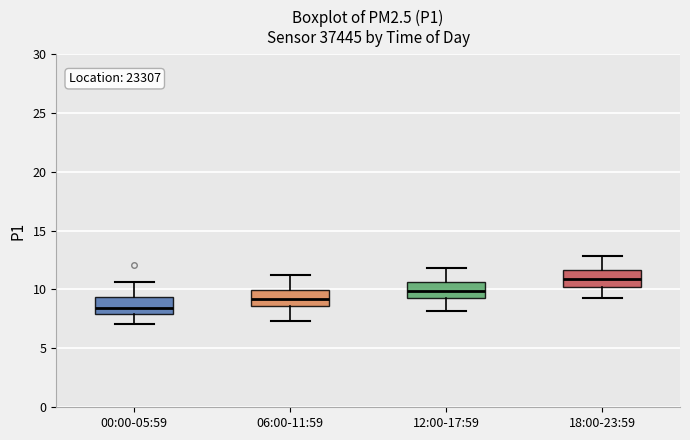

Reading left to right, read every box against the y-axis: the position of its median line, the range the box covers, and the ends of its whiskers. The values are not printed on the chart, so give them approximately, as read against the axis.

00:00-05:59: median 8.5, box 8.0 to 9.5, whiskers 7.0 to 10.5
06:00-11:59: median 9.0, box 8.5 to 10.0, whiskers 7.5 to 11.0
12:00-17:59: median 10.0, box 9.5 to 10.5, whiskers 8.0 to 12.0
18:00-23:59: median 11.0, box 10.5 to 11.5, whiskers 9.5 to 13.0